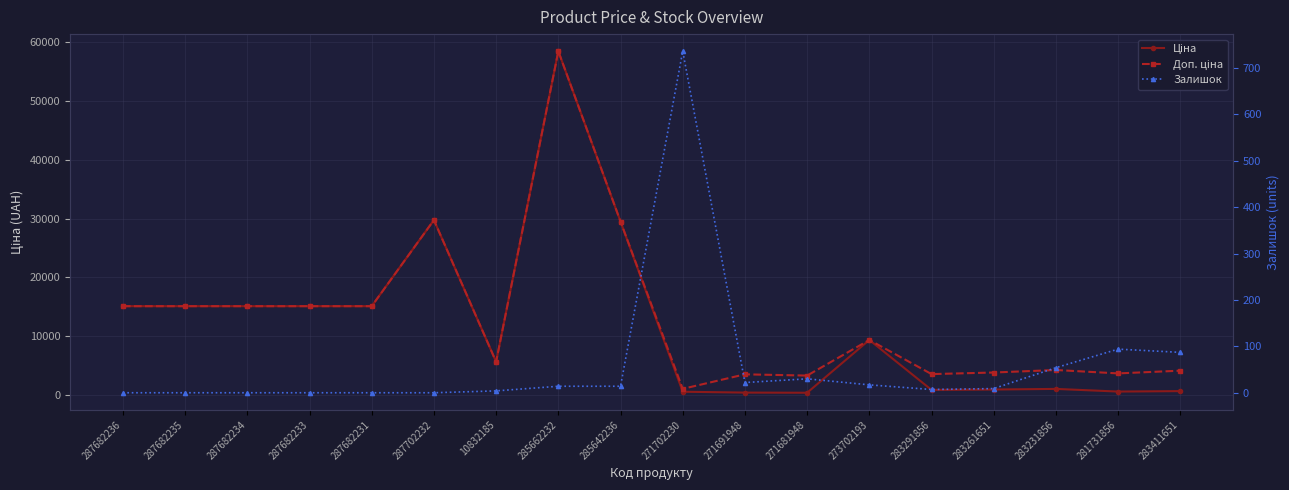

What is the difference between the maximum and minimum values in the Ціна series?

58010.0